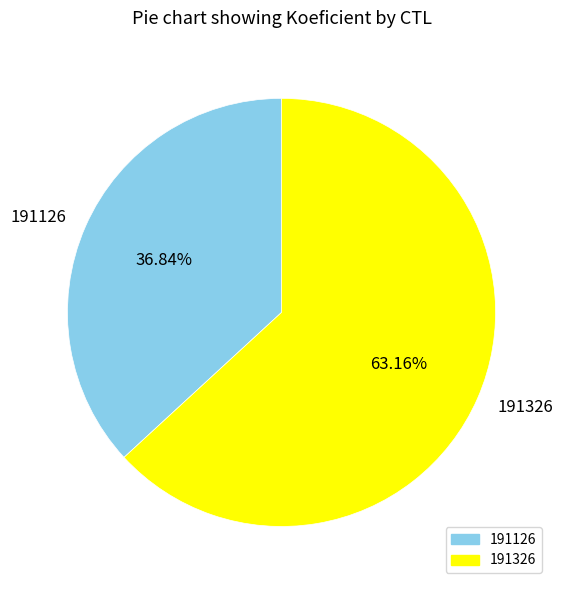

To the nearest percent, what is the difference between the 191326 and 191126 slice percentages?

26%